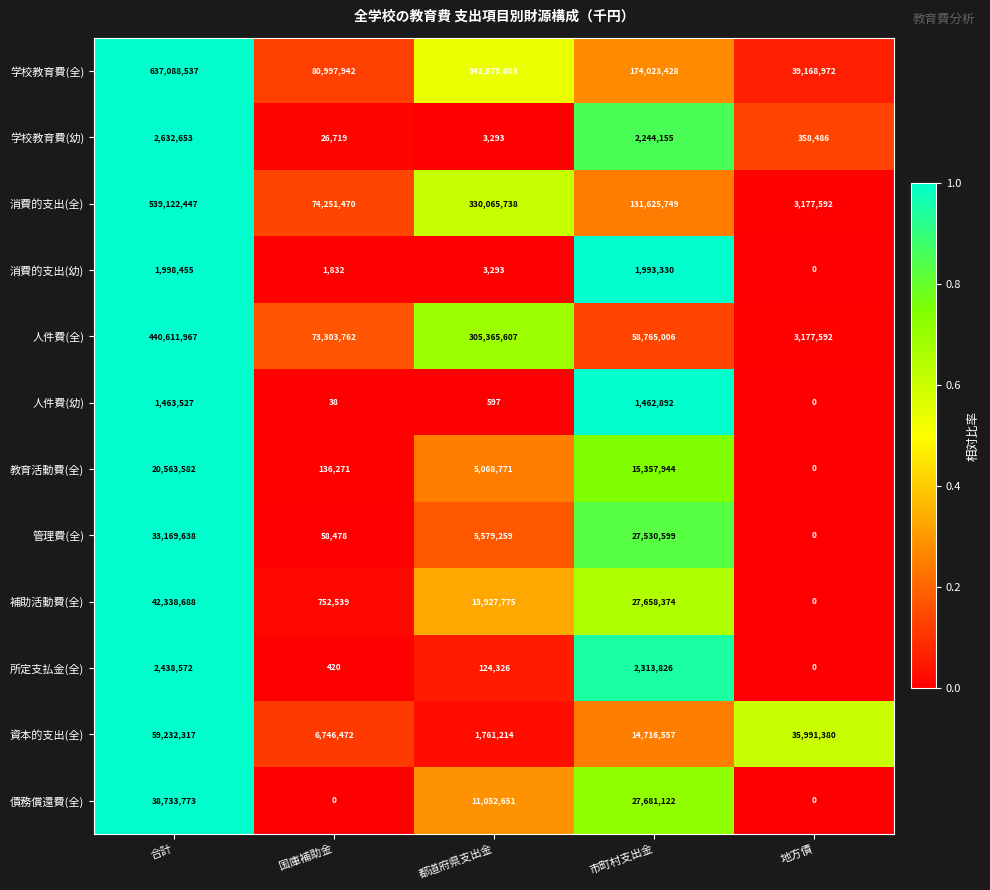

What is the maximum value shown in the chart?

637088537